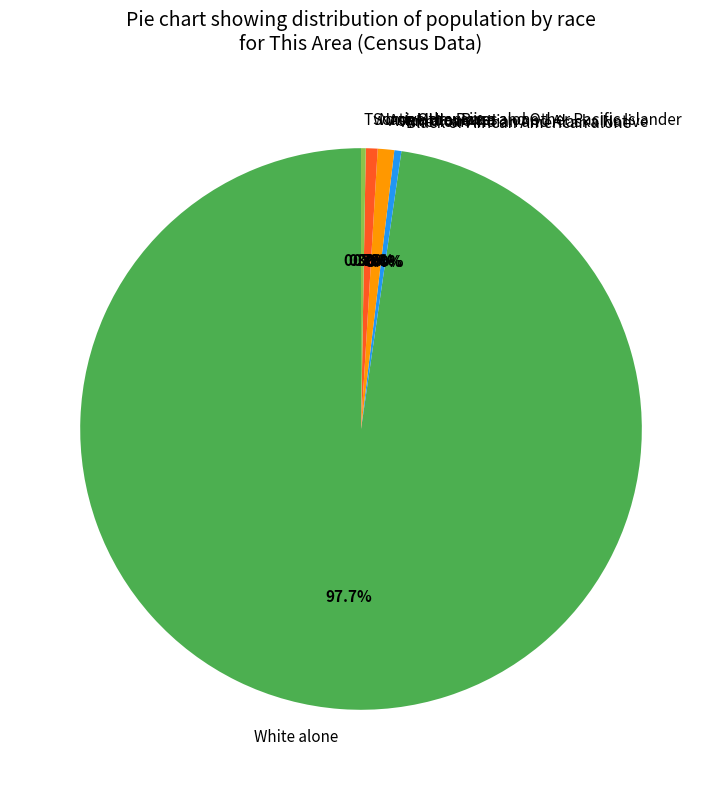

To the nearest percent, what portion does Some Other Race alone represent?

1%